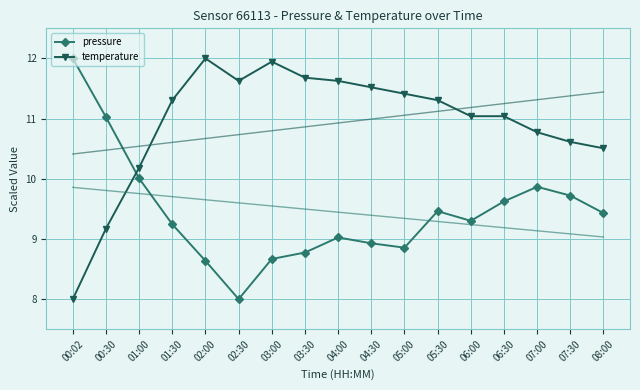

Is this an area chart (filled region under the line)?

No